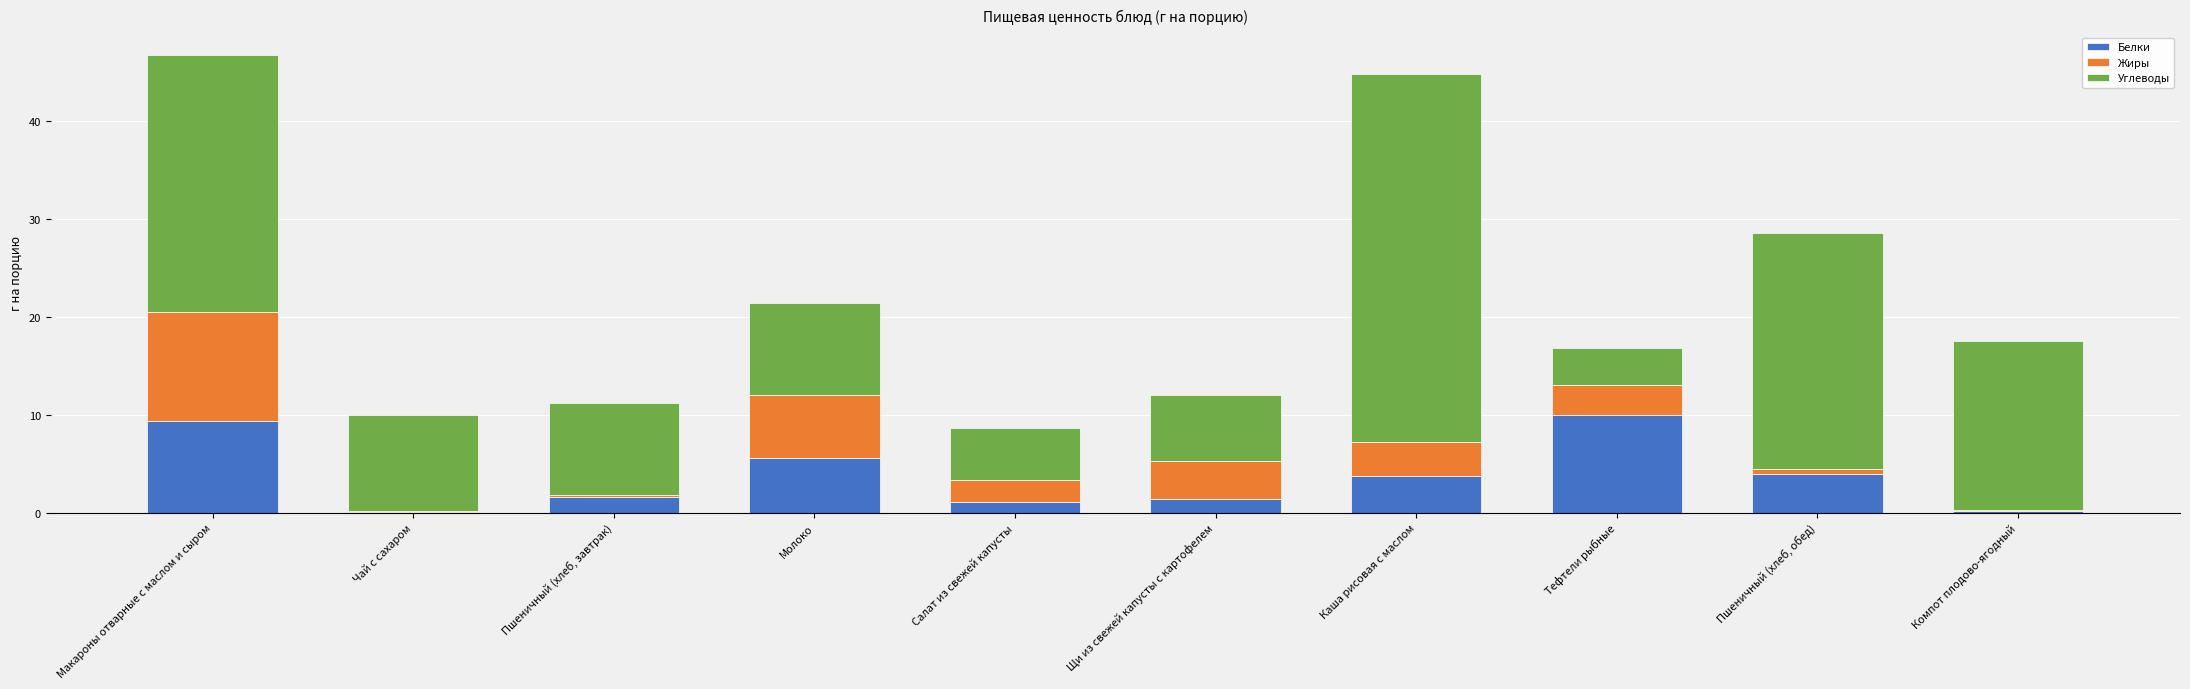

What is the highest value of the Белки series?

10.0